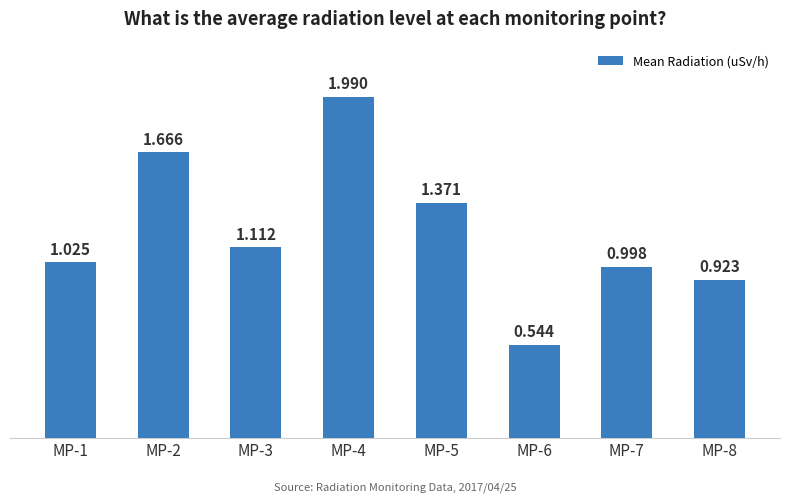

What is the value of the 5th bar from the left?

1.4